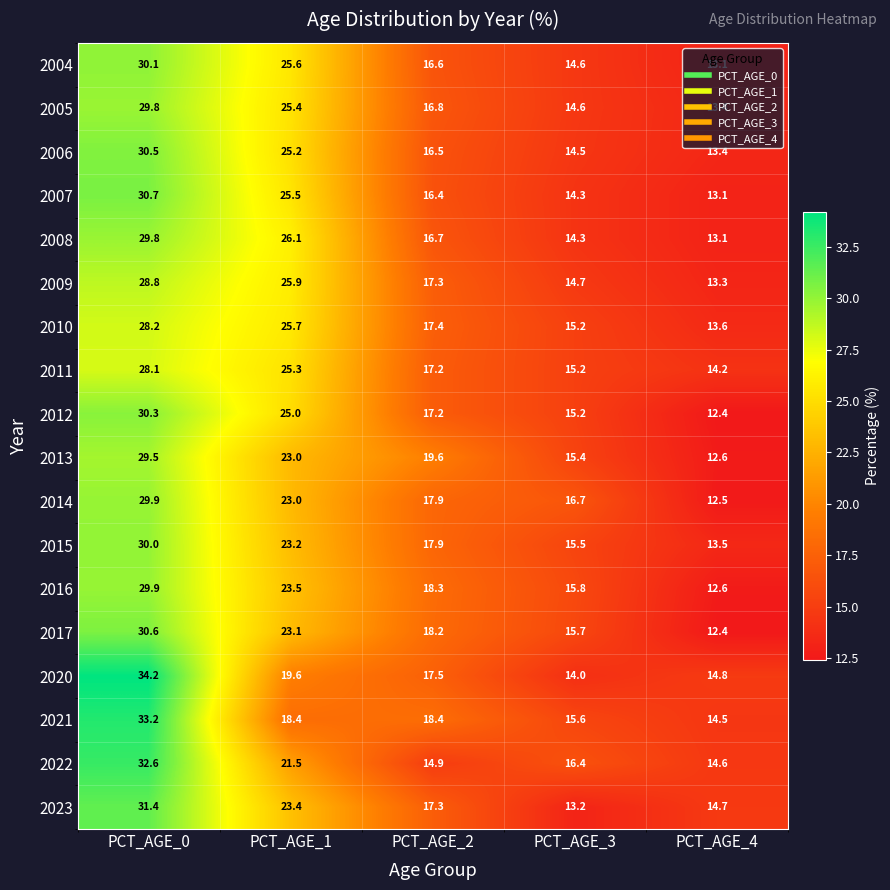

What is the approximate value of 2010 at PCT_AGE_3?

15.2